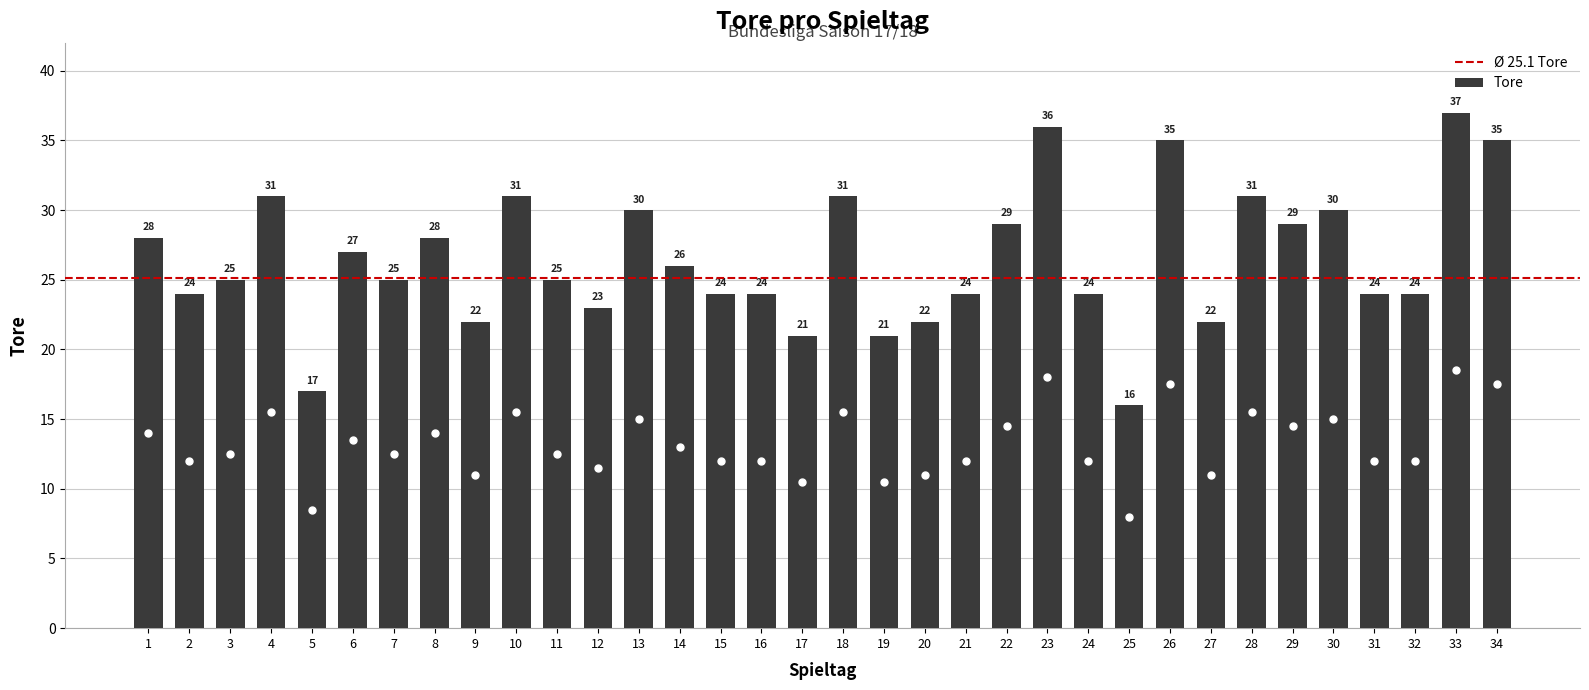

What is the value of the 1st bar from the left?

28